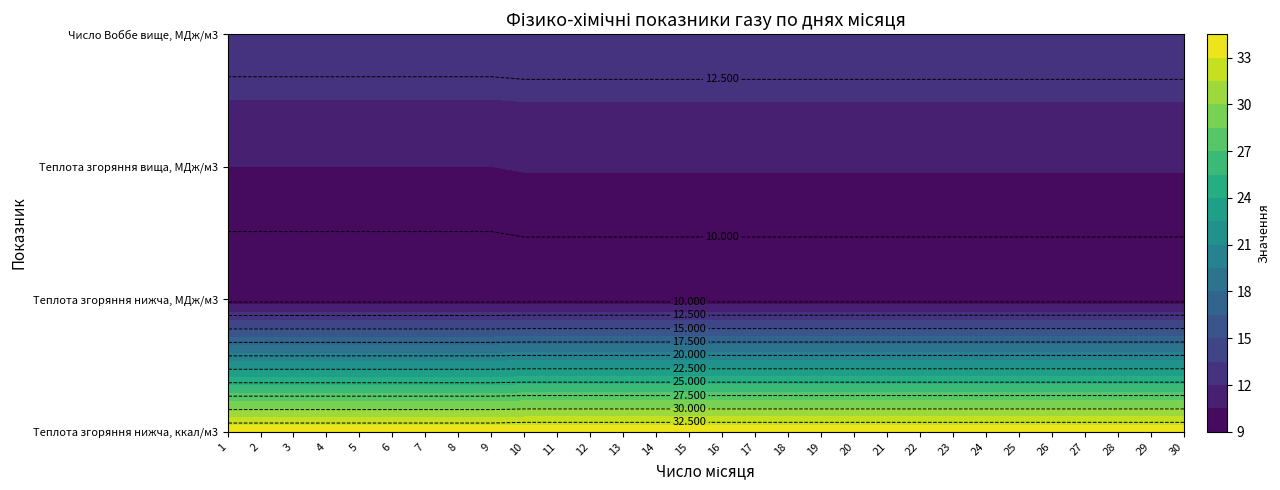

Rank the series by their maximum value, from highest to lowest.

Теплота згоряння нижча, ккал/м3, Число Воббе вище, МДж/м3, Теплота згоряння вища, МДж/м3, Теплота згоряння нижча, МДж/м3